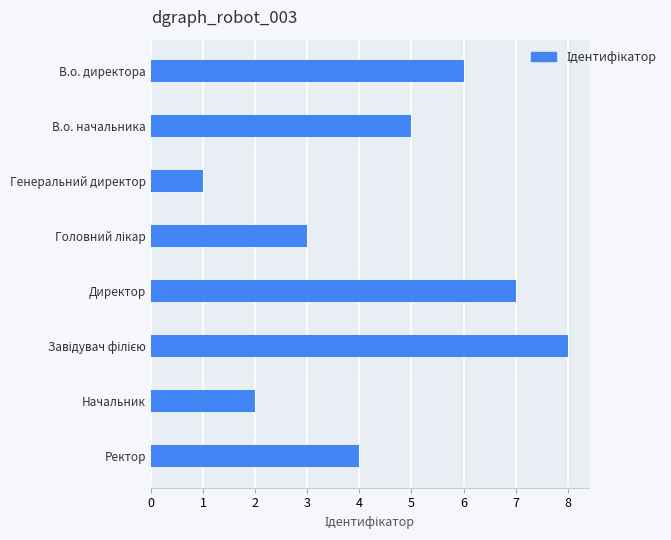

What is the sum of the values at Генеральний директор and В.о. начальника?

6